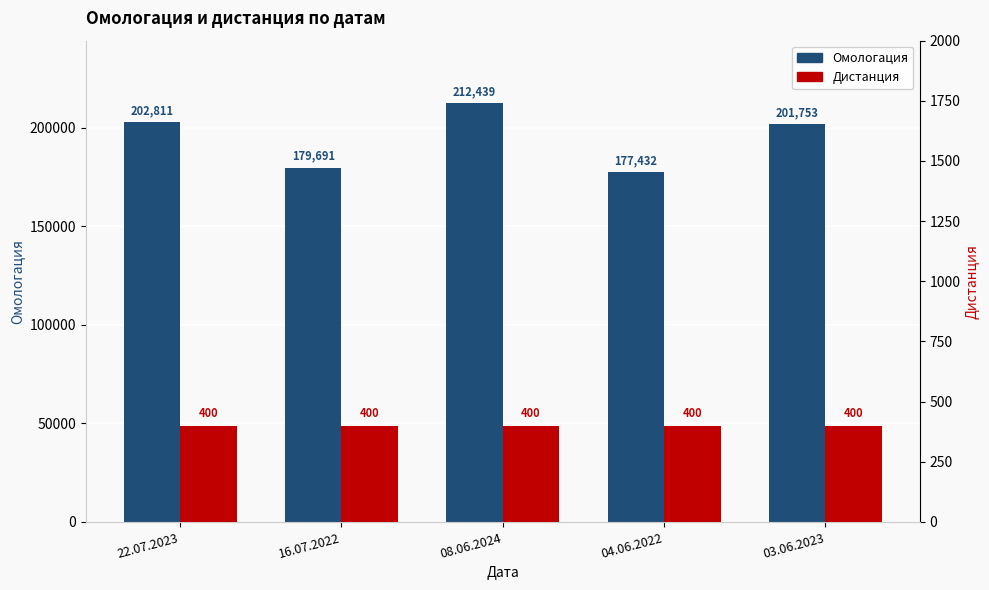

At how many categories does at least one series exceed 39273?

5